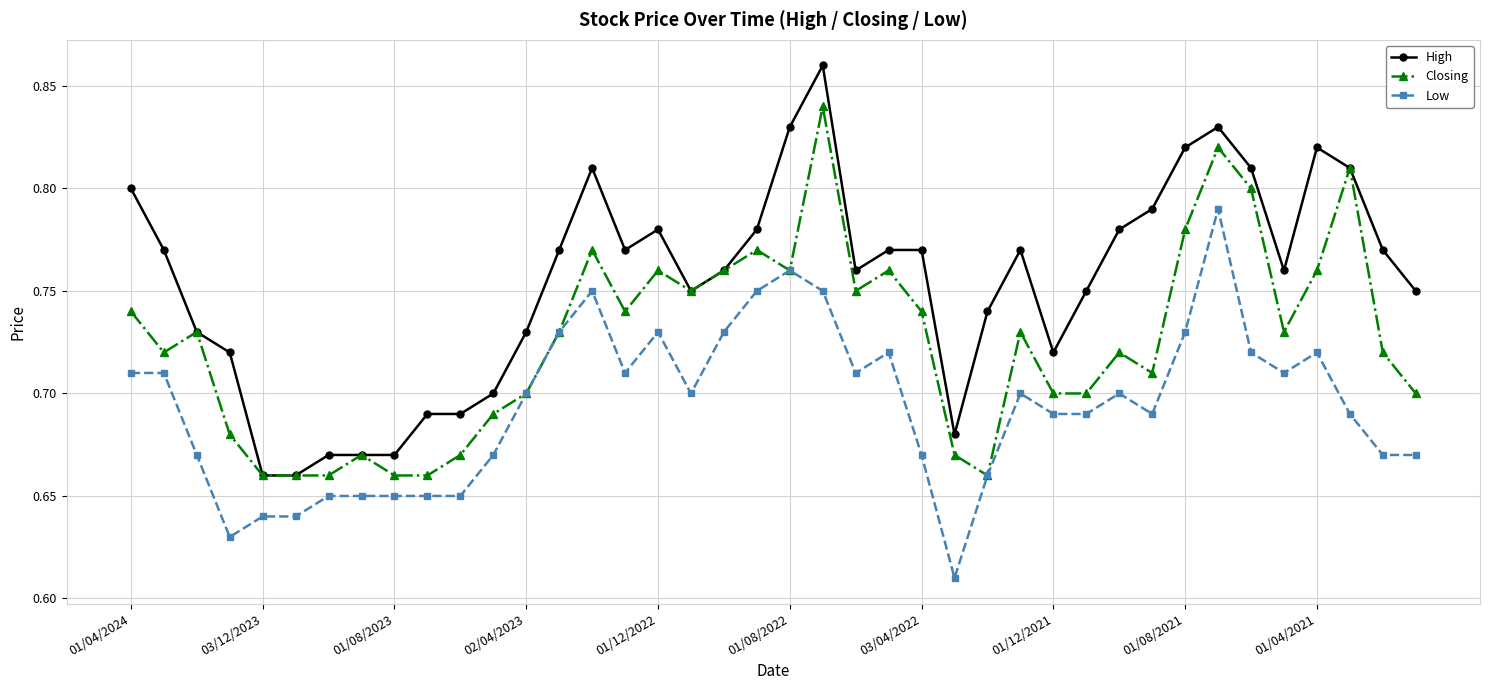

How many High values are between 0 and 1?

40